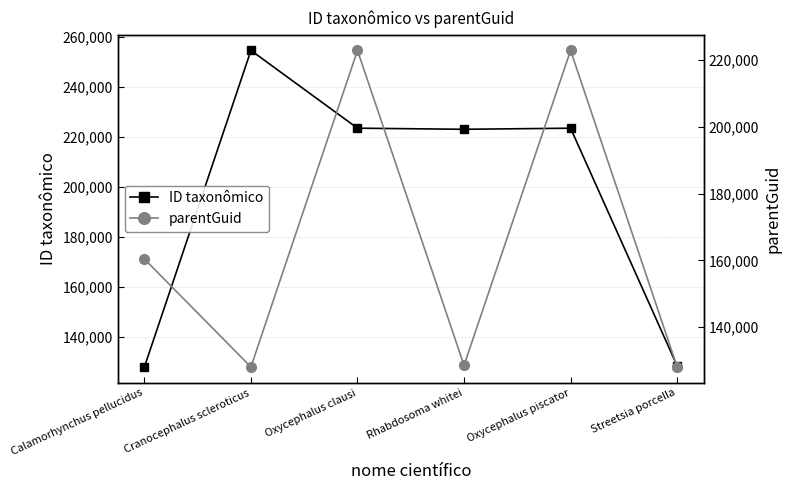

Does the chart have visible grid lines?

Yes